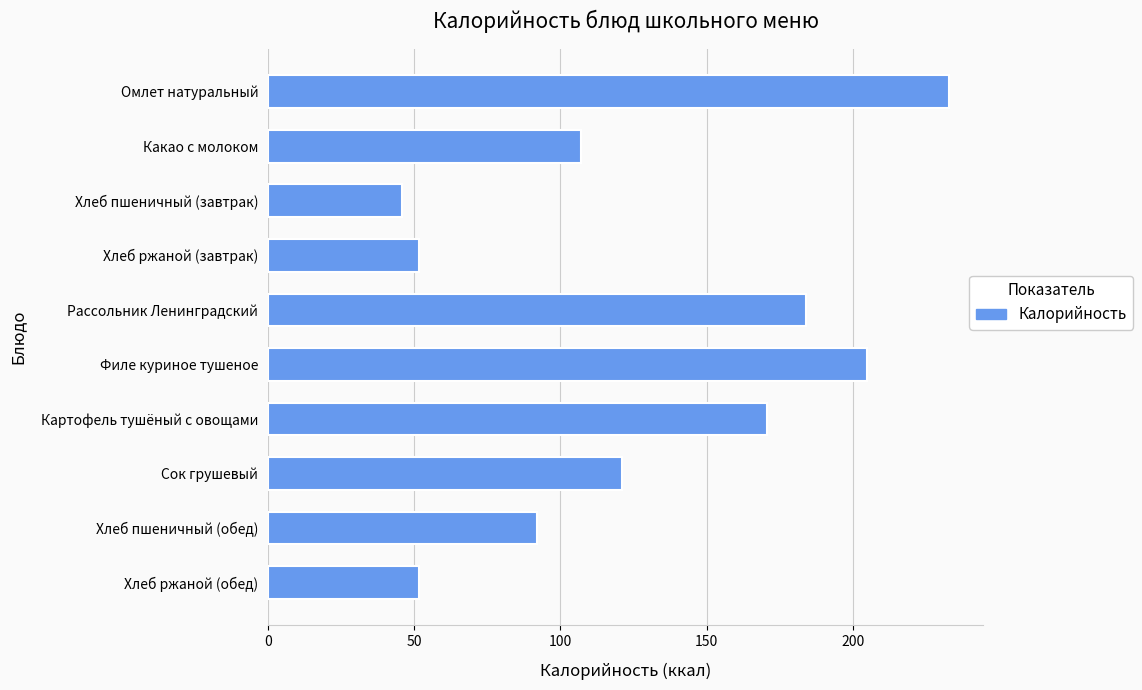

Does the chart contain any negative values?

No